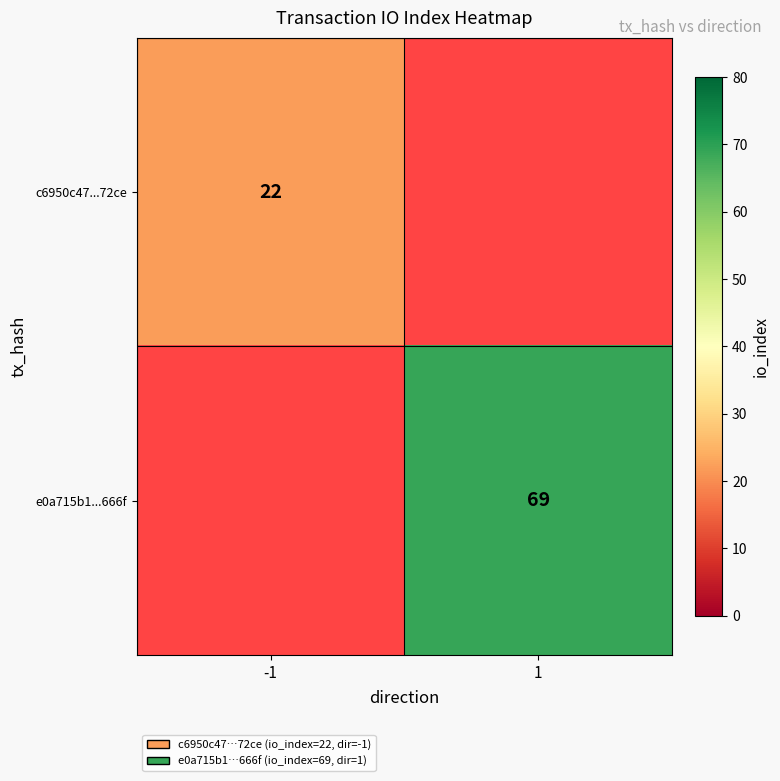

Count the number of categories in the chart.

2